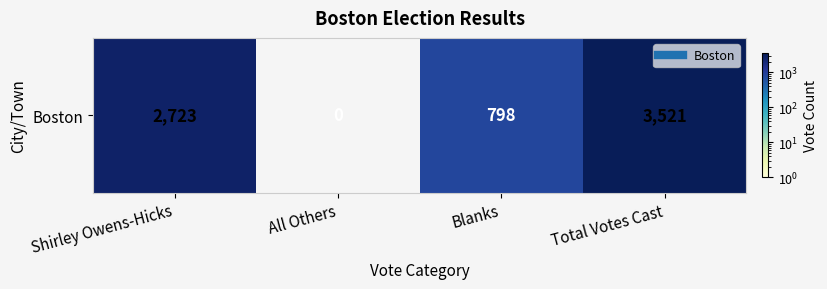

What is the change in value from Shirley Owens-Hicks to Total Votes Cast?

+798